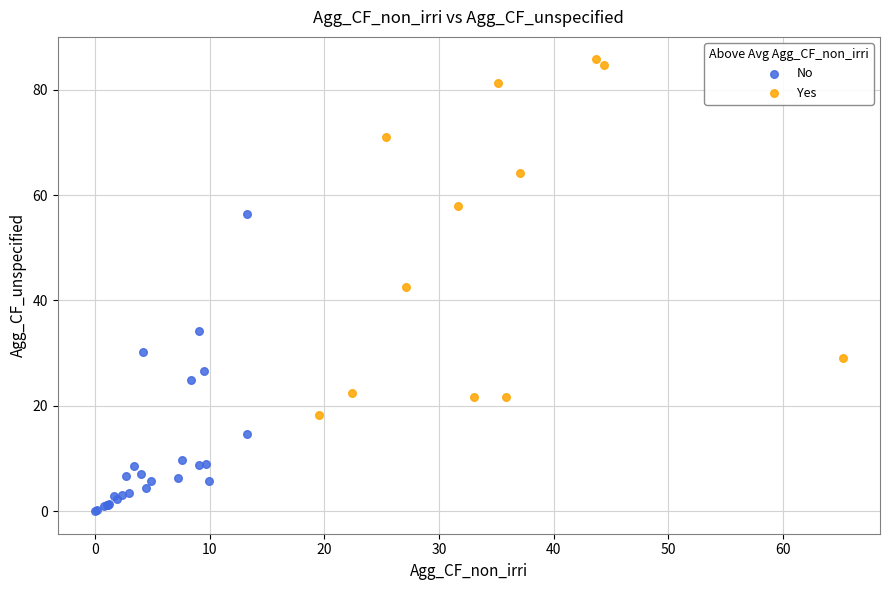

Which series reaches the minimum Y coordinate?

No